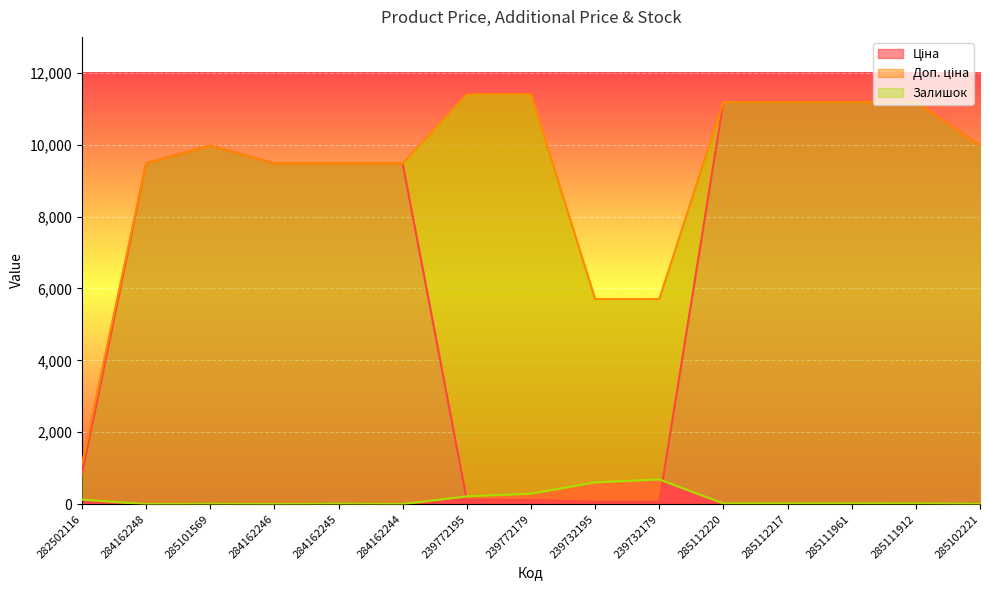

Which series has the widest spread of values?

Ціна